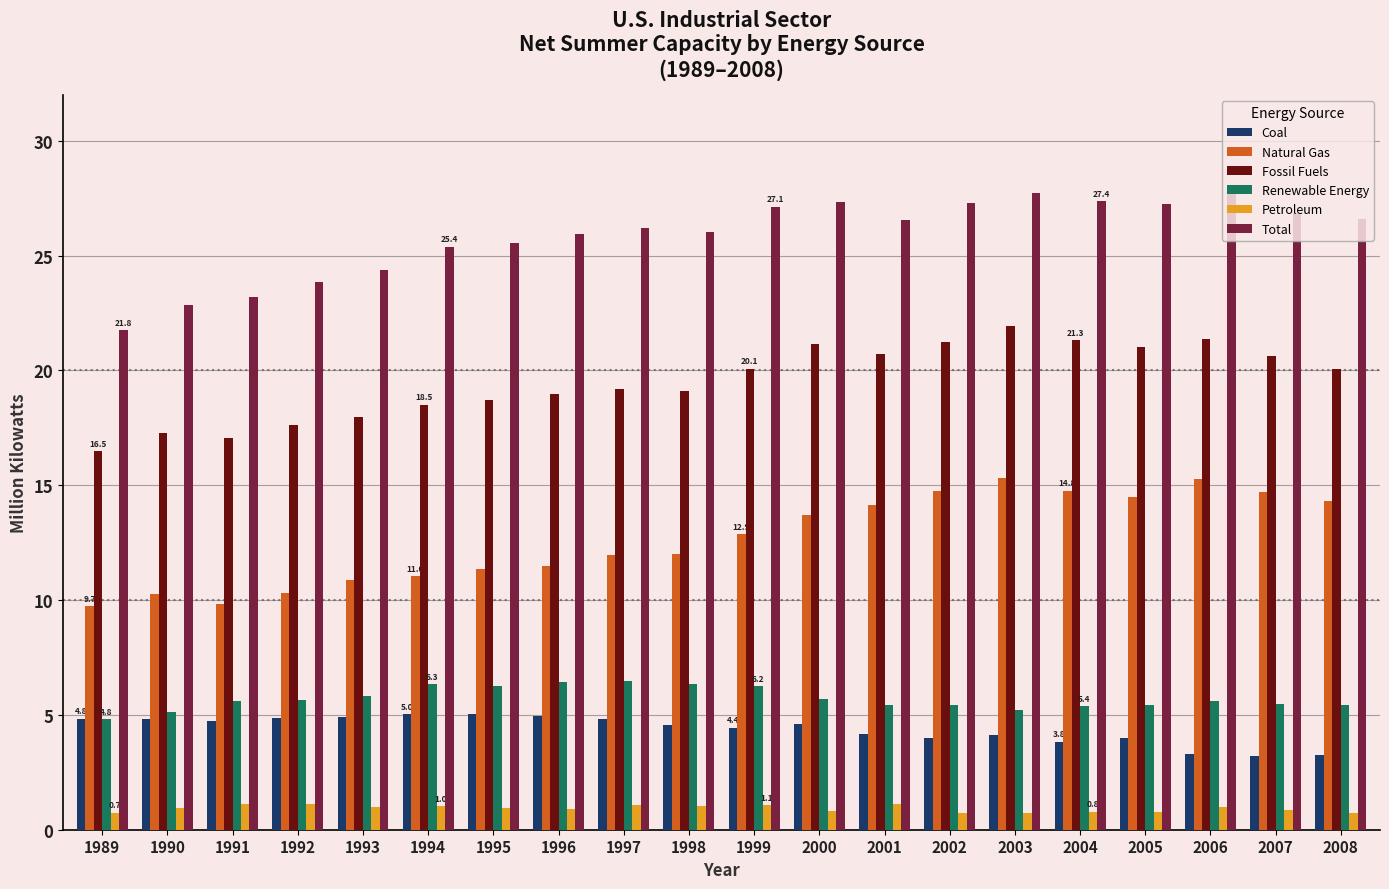

What is the difference between the Total values at 2002 and 1998?

1.3